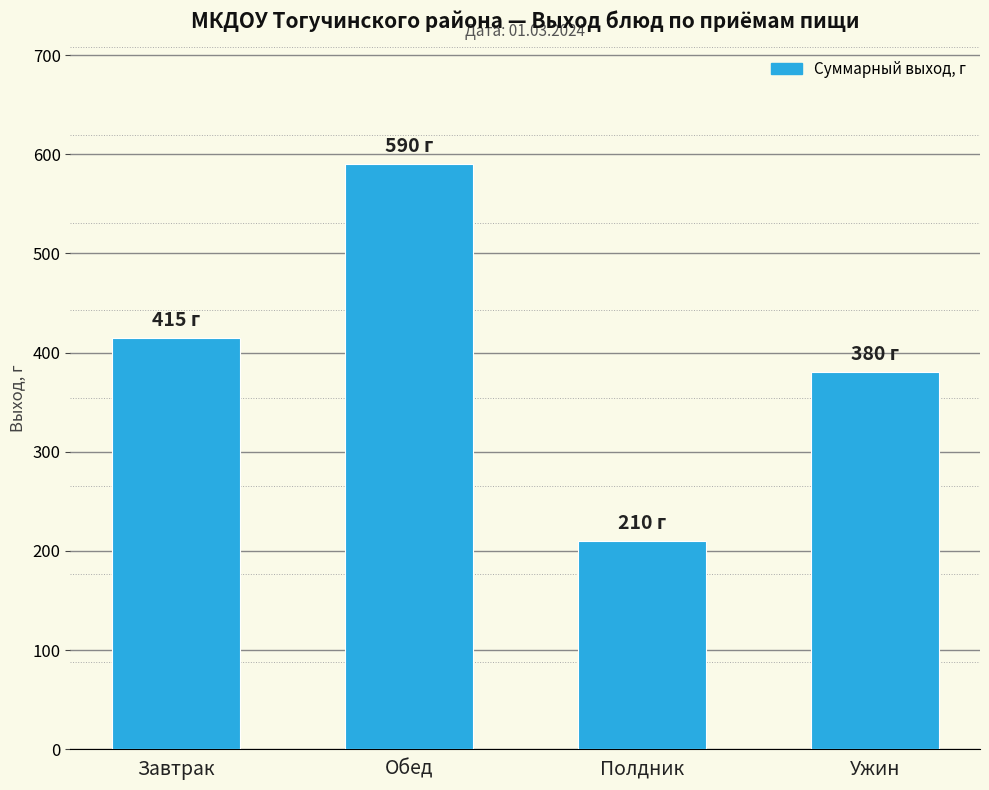

Where is the data nearest to the value 400?

Завтрак